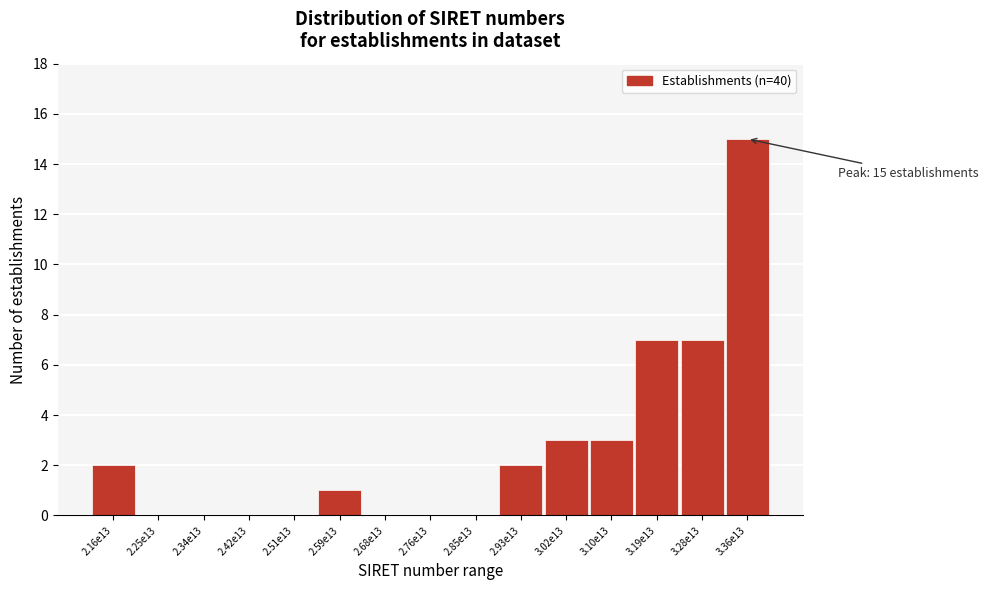

What is the change in value from 2.34e13 to 2.59e13?

+1